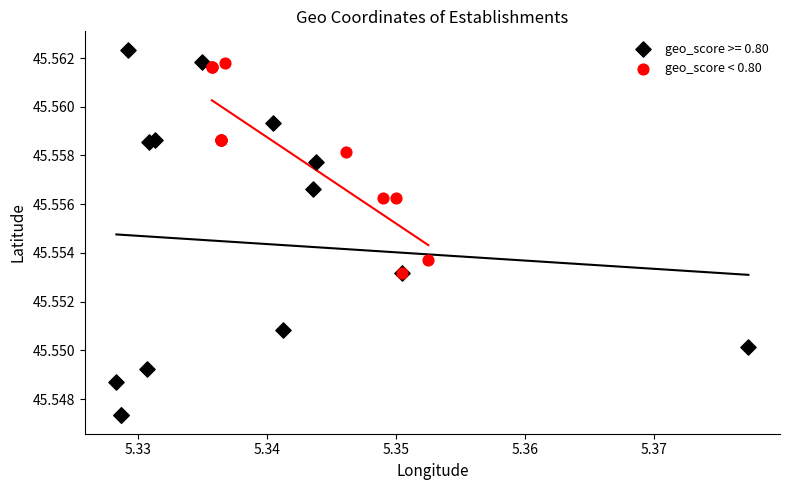

Which series reaches the minimum Y coordinate?

geo_score >= 0.80